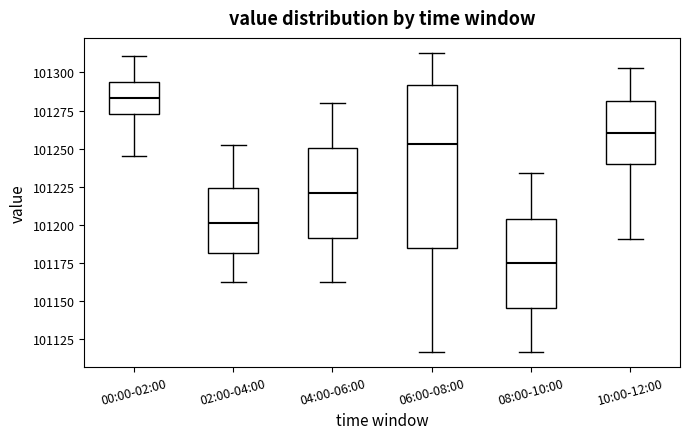

Comparing the boxes themselves (not the whiskers), which one is the tallest?

06:00-08:00